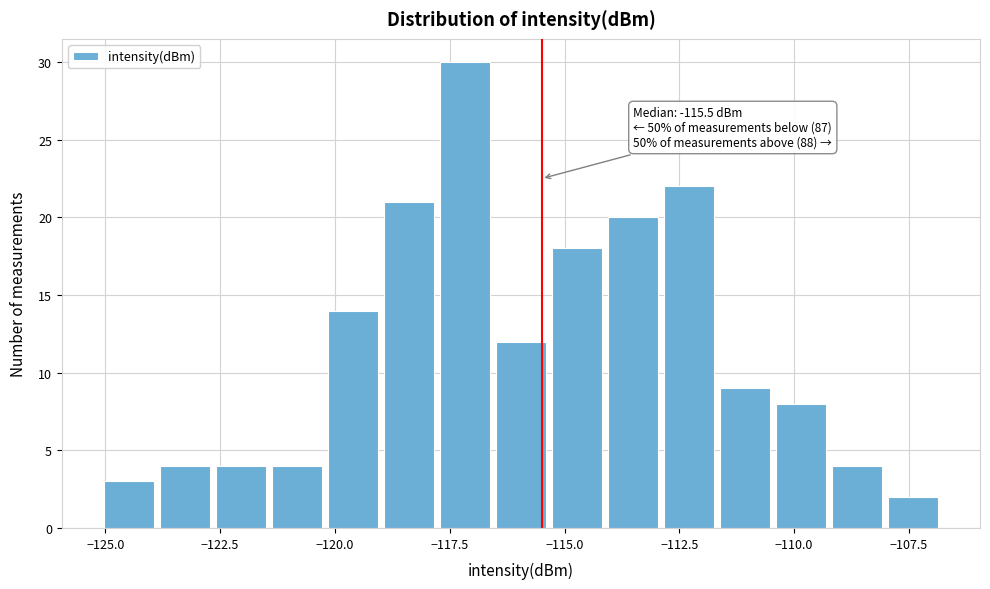

Around what value on the x-axis is the tallest bar? Give the approximate position of its centre, as read against the axis.

-117.0